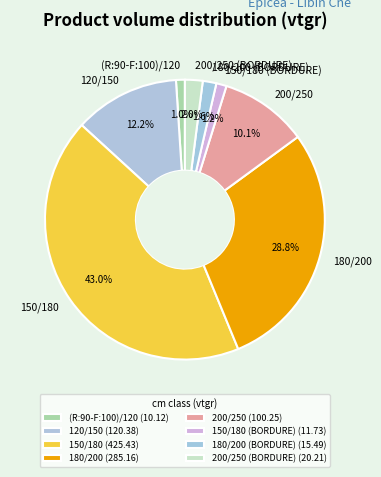

How many segments does this pie chart have?

8